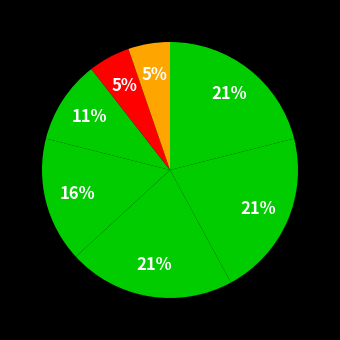

Combined, do دانشگاه علوم کشاورزی و منابع طبیعی رامین and دانشگاه علوم کشاورزی و منابع طبیعی ساری account for over 50%?

No